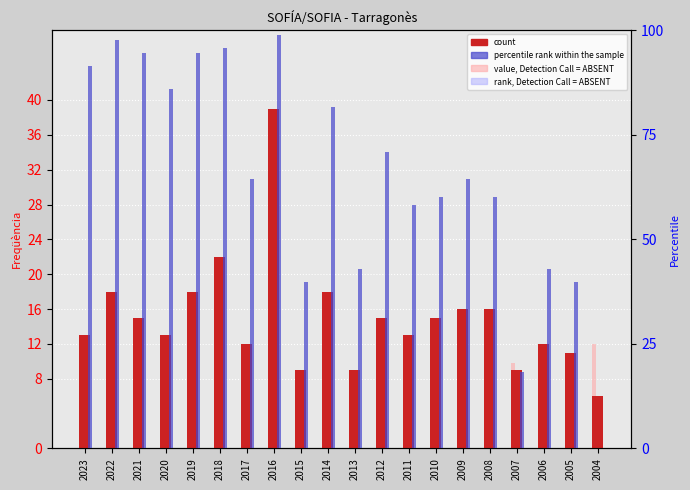

Is it true that percentile rank within the sample equals 89.5 at 2017?

False